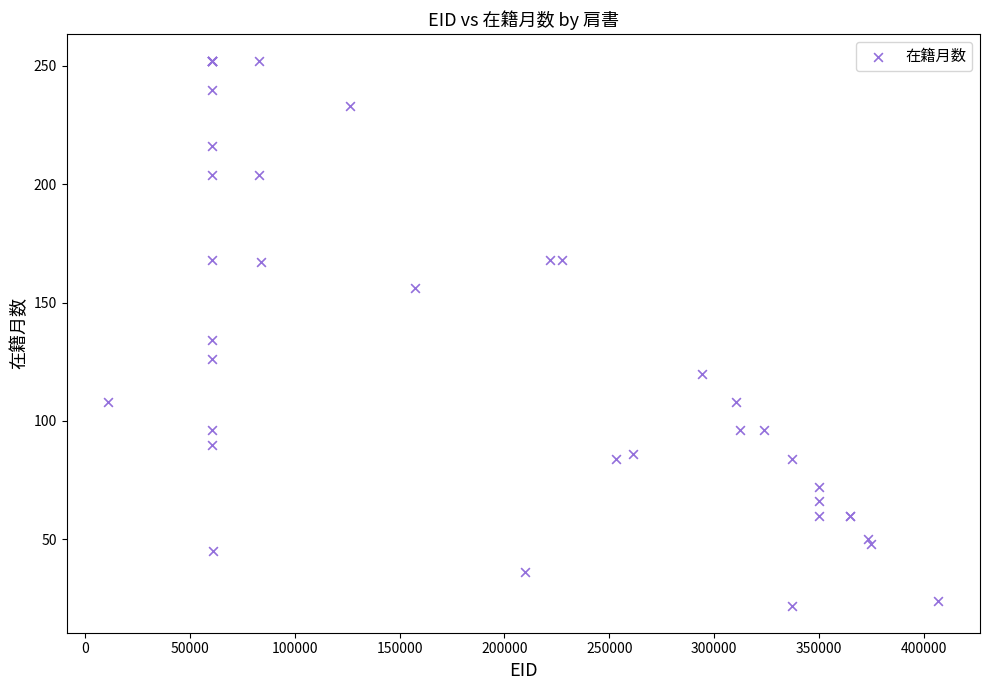

What Y value in the scatter plot is closest to 137?

134